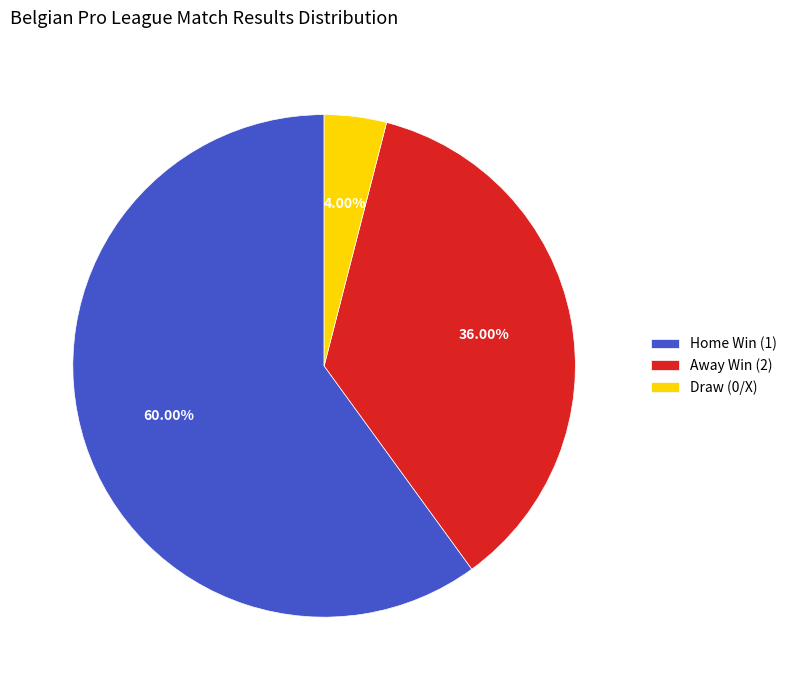

Between Away Win (2) and Home Win (1), which is larger?

Home Win (1)